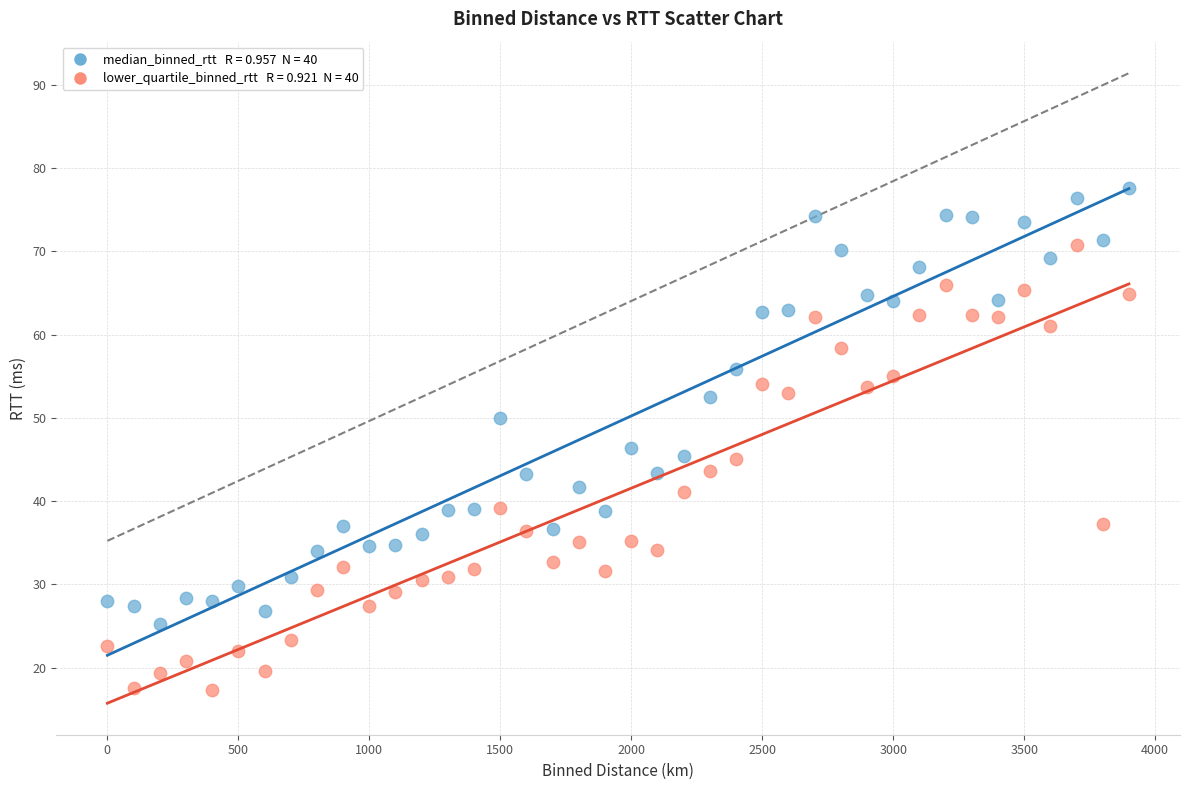

Across all data points, what is the range of Y values (max minus min)?

60.3